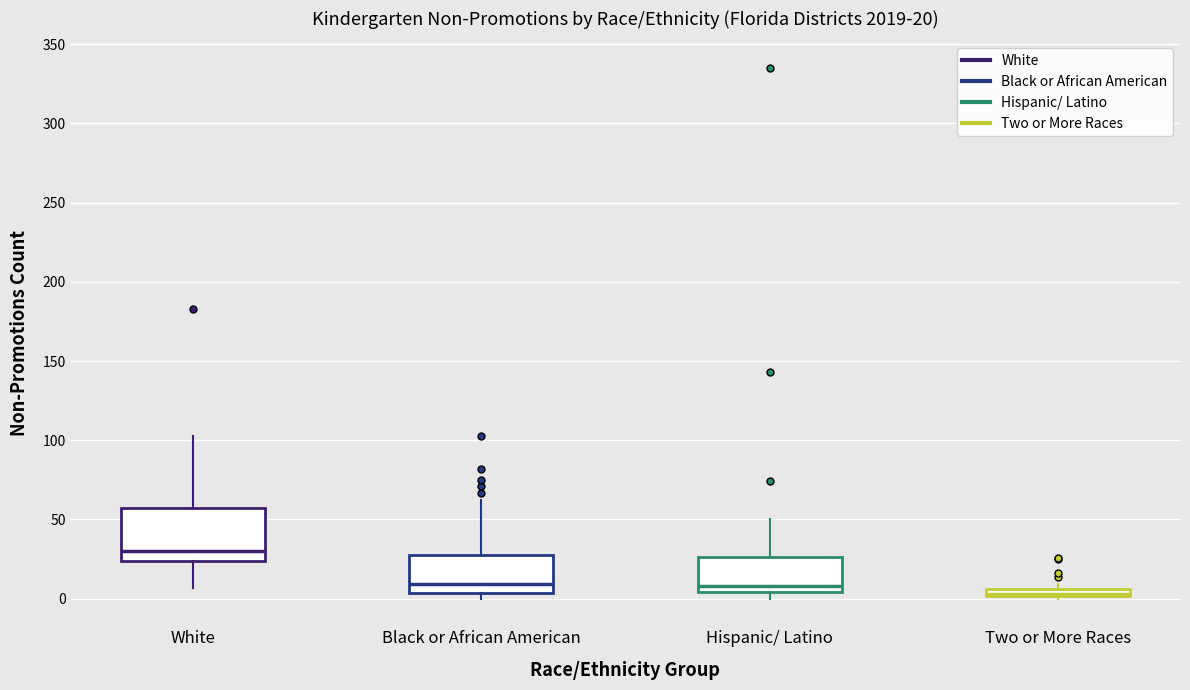

Which box has the highest median line?

White